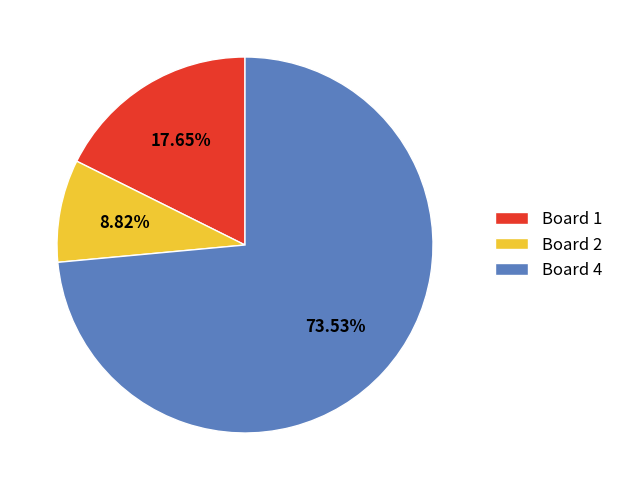

Rank the categories by value from highest to lowest.

Board 4, Board 1, Board 2